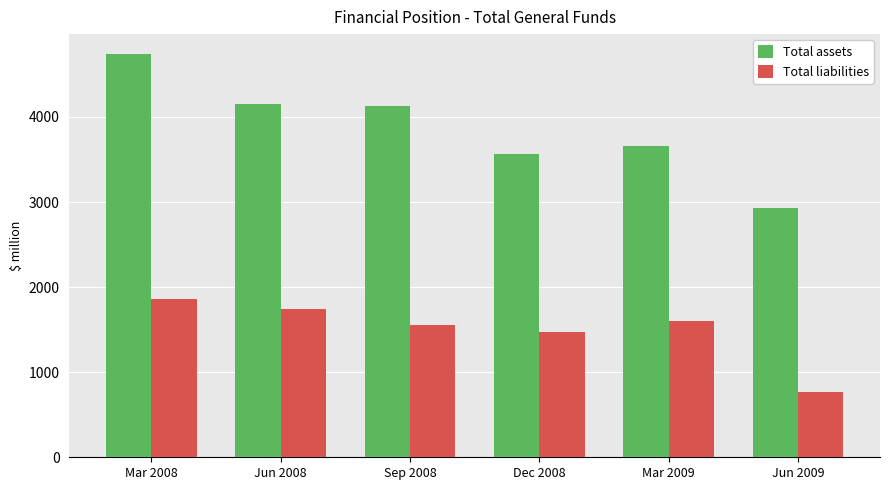

What are all the series names shown in the legend?

Total assets, Total liabilities